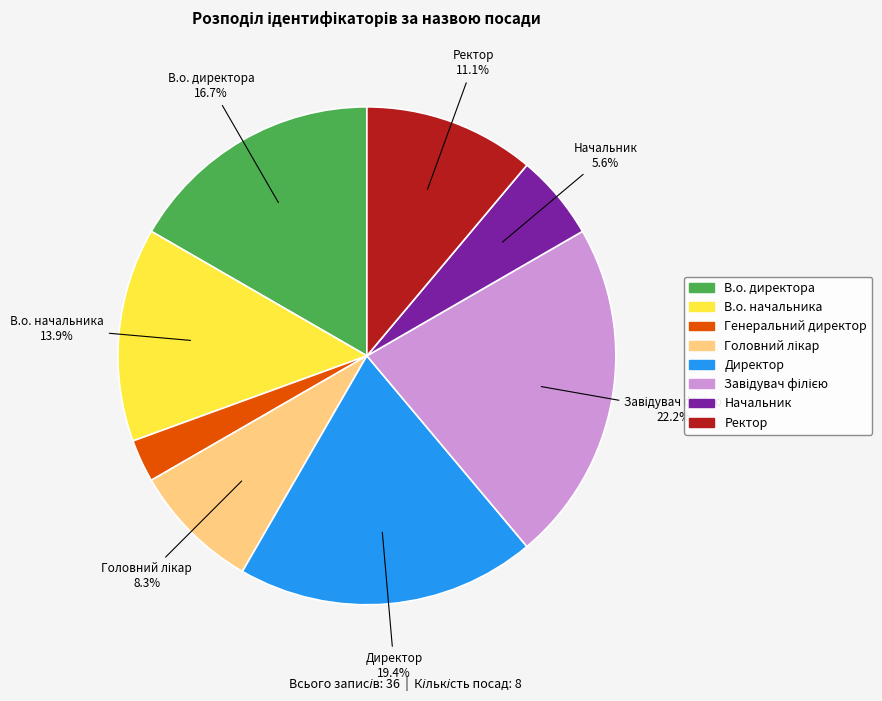

What is the smallest slice in the pie chart?

Генеральний директор